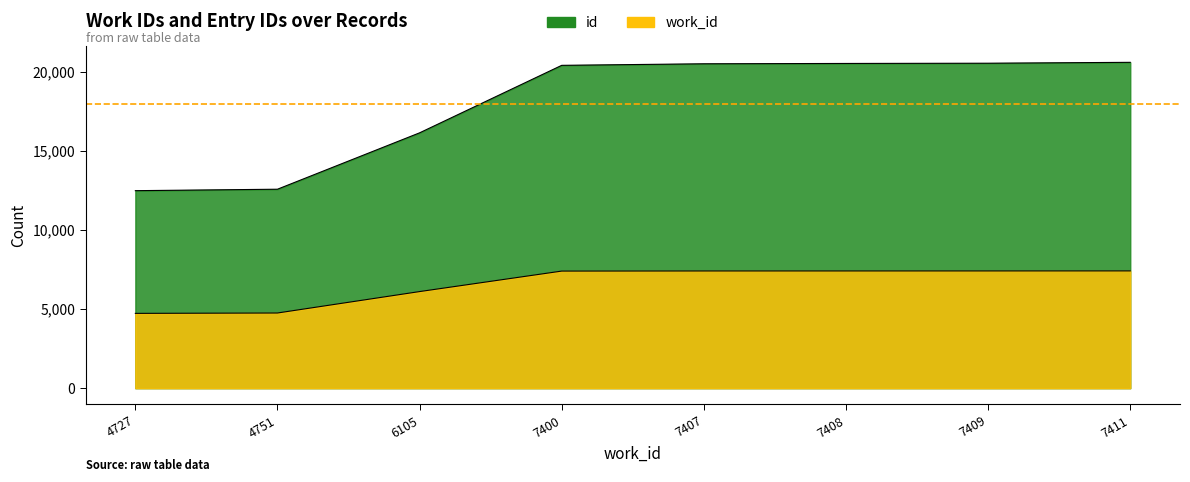

What are all the series names shown in the legend?

work_id, id